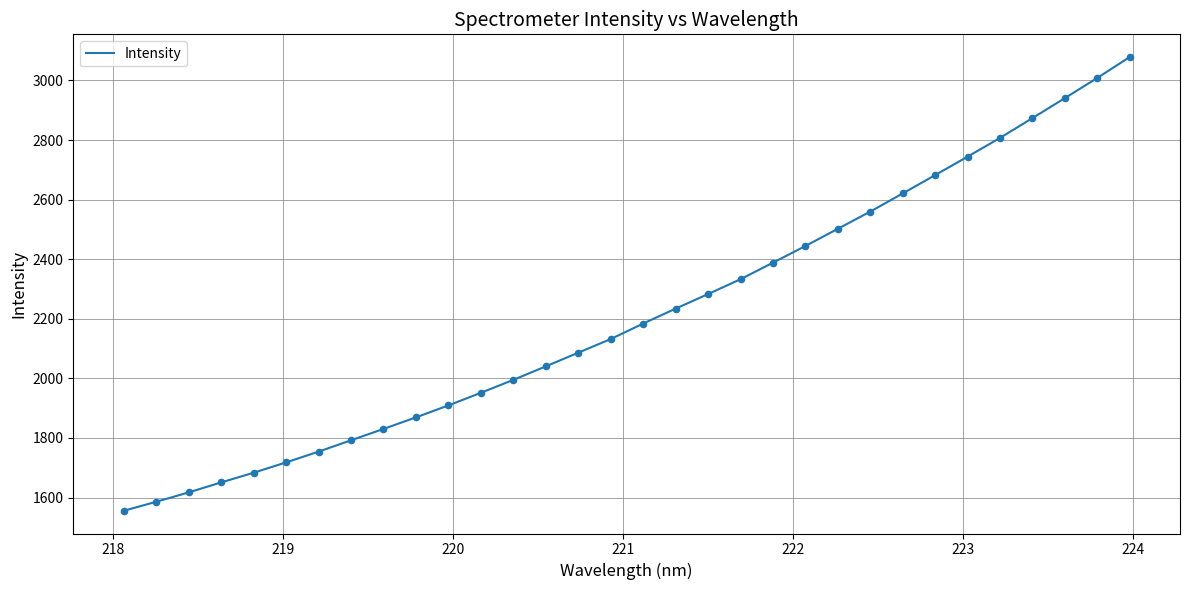

What is the difference between the maximum and minimum values?

1523.2